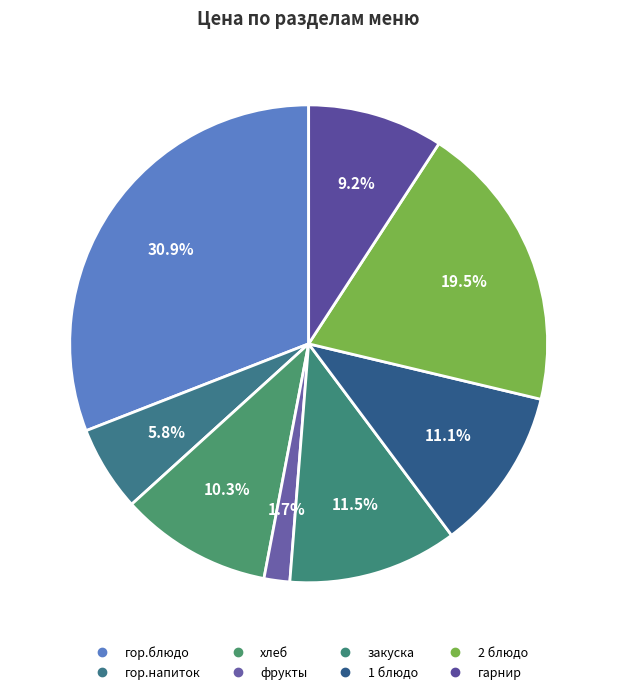

To the nearest percent, what is the combined percentage of гор.блюдо and гарнир?

40%